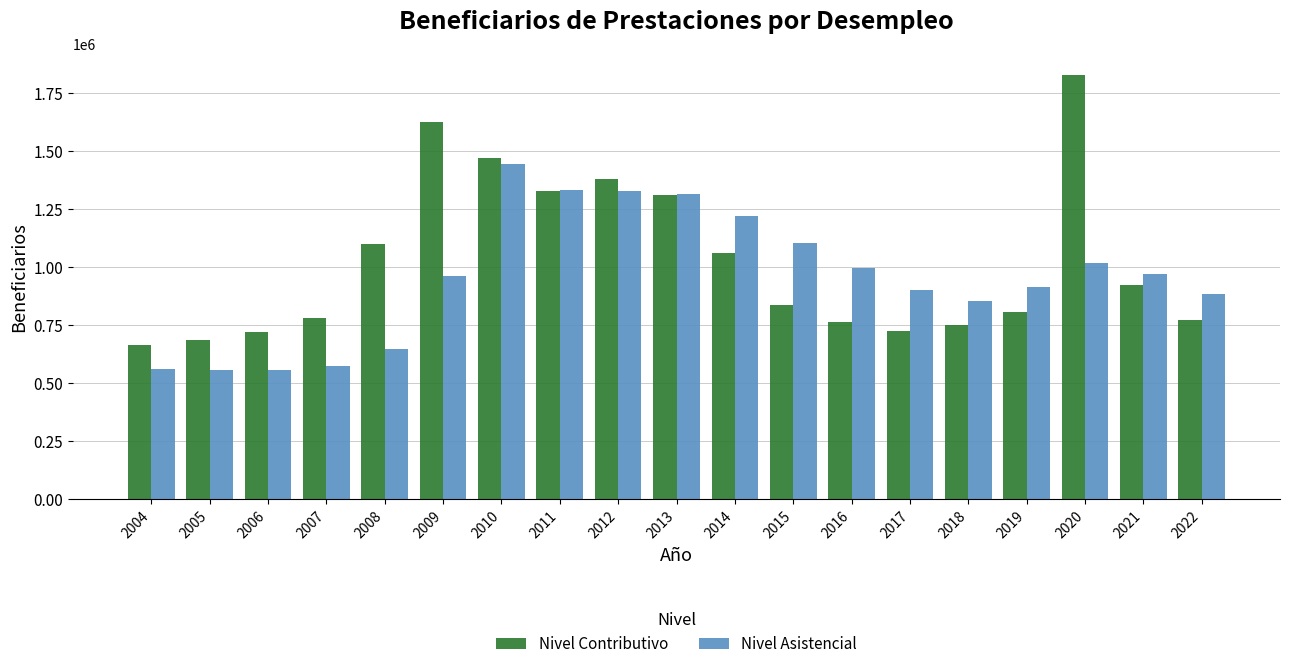

True or false: Nivel Contributivo has a value of 311204 at 2017.

False